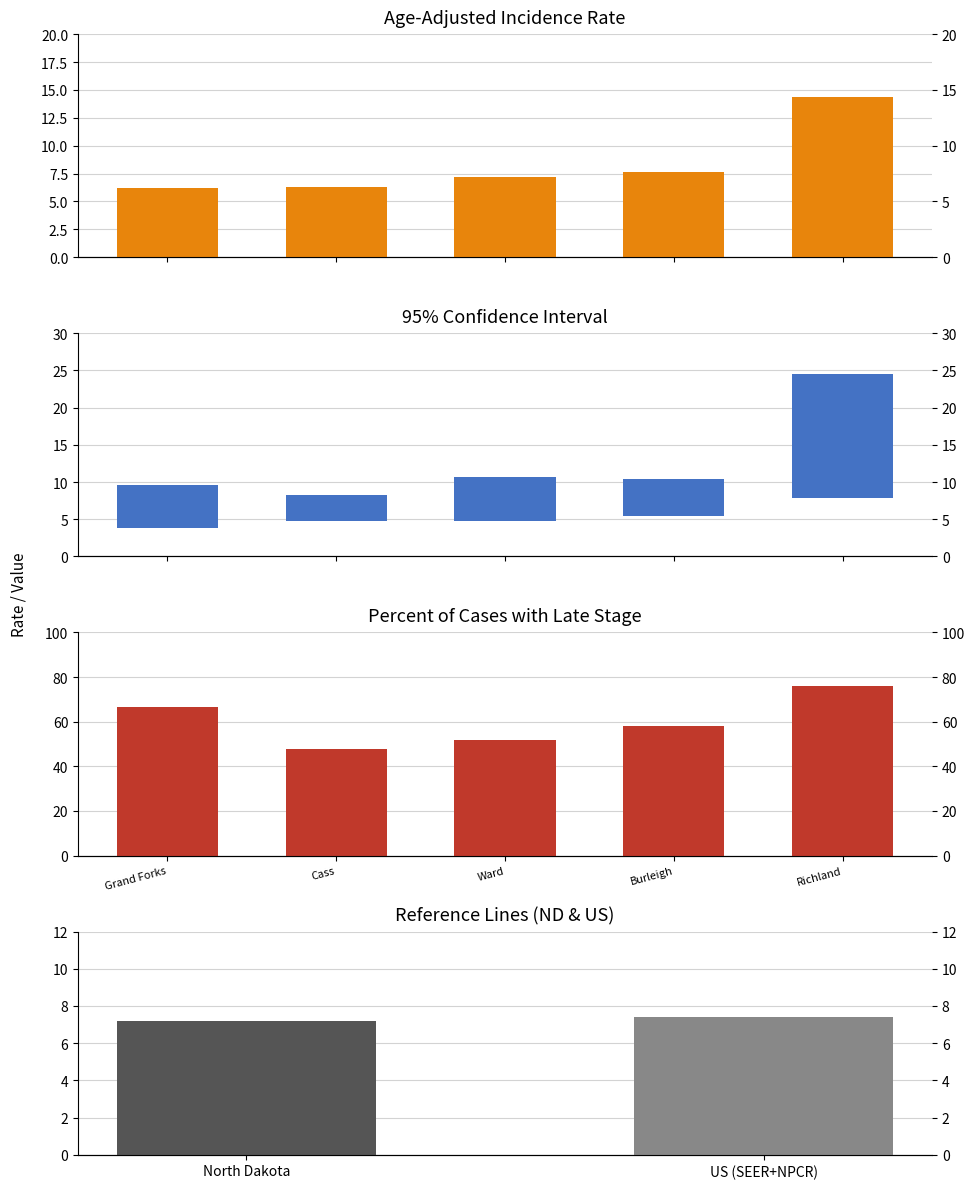

What value does the Age-Adjusted Incidence Rate series have at Cass?

6.3